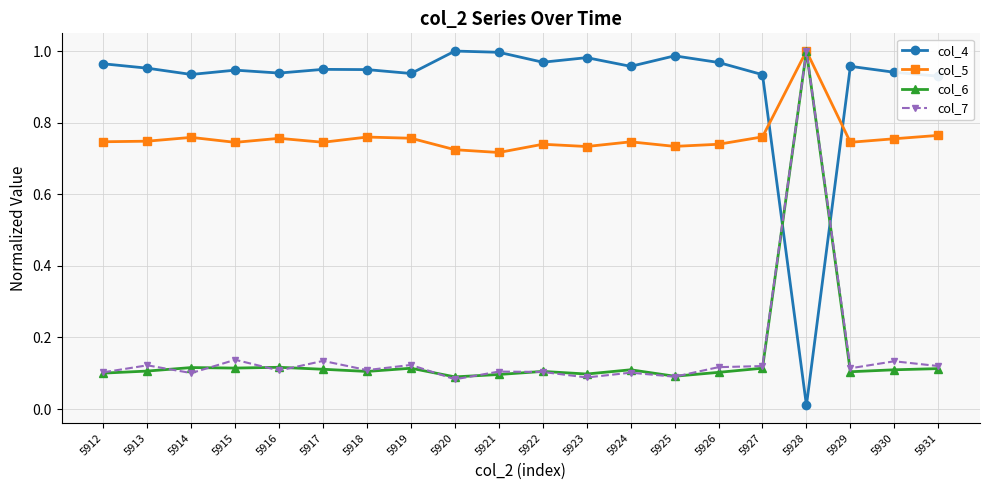

Which category has the lowest value across all series?

5928